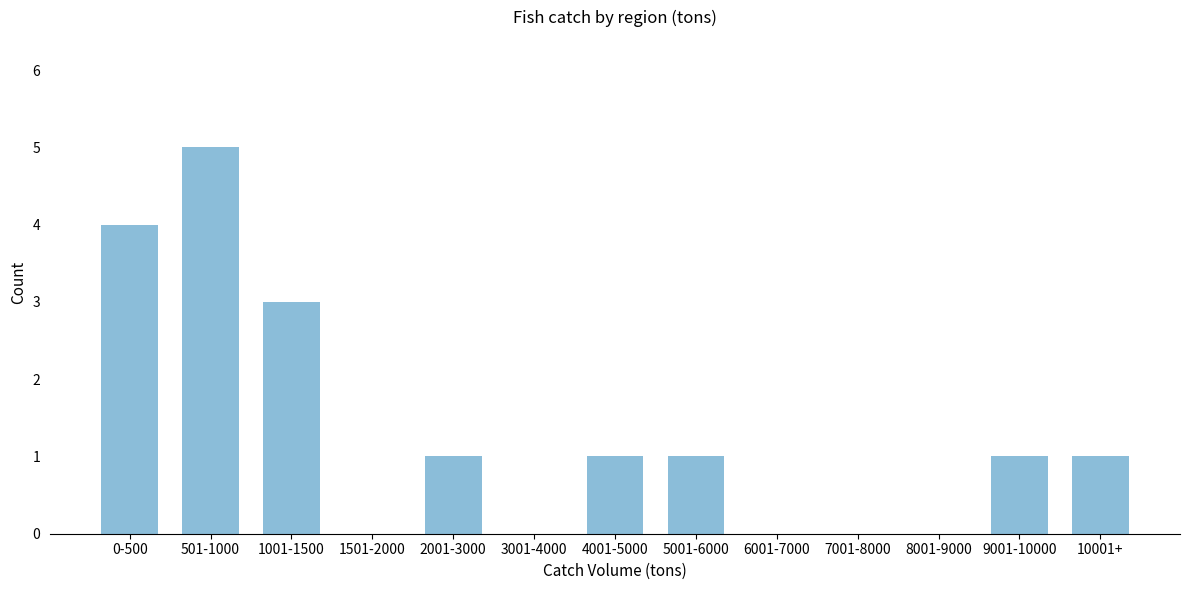

Reading right to left, transcribe all the data shown in this chart.

10001+=1	9001-10000=1	8001-9000=0	7001-8000=0	6001-7000=0	5001-6000=1	4001-5000=1	3001-4000=0	2001-3000=1	1501-2000=0	1001-1500=3	501-1000=5	0-500=4